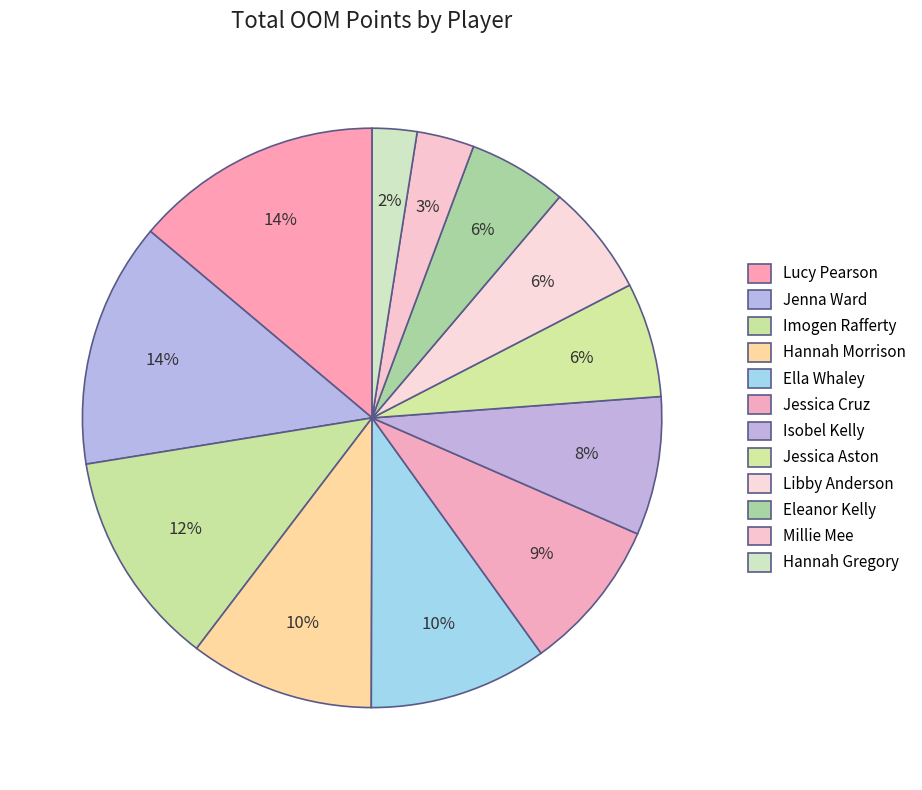

Count the number of slices in the pie.

12